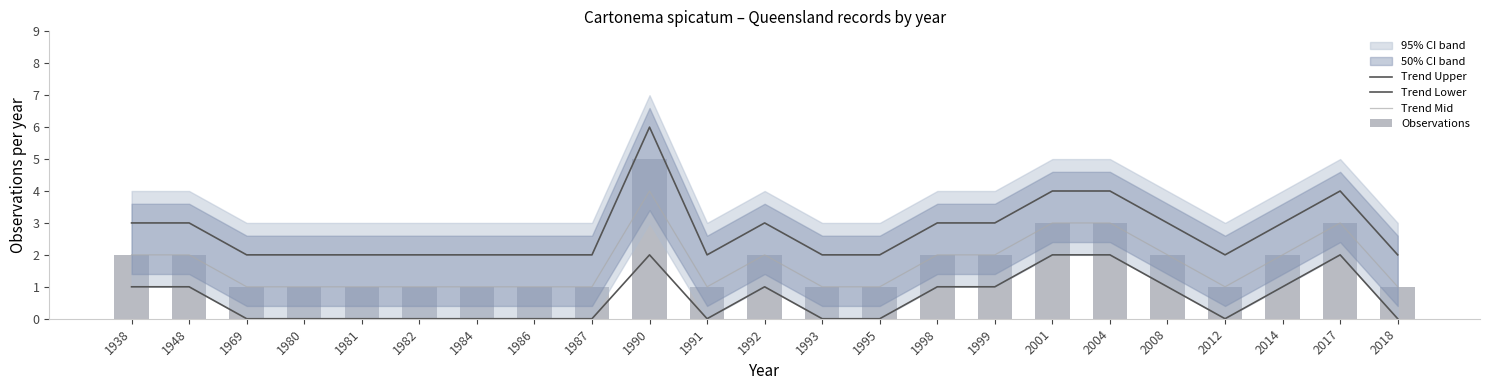

What is the greatest value displayed?

6